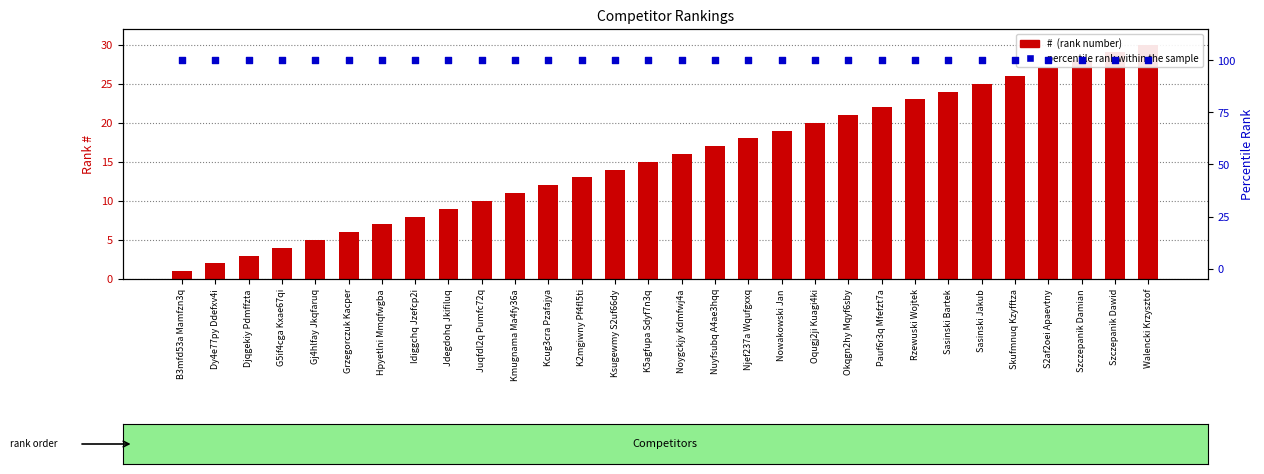

Which series has the widest spread of Y values?

#